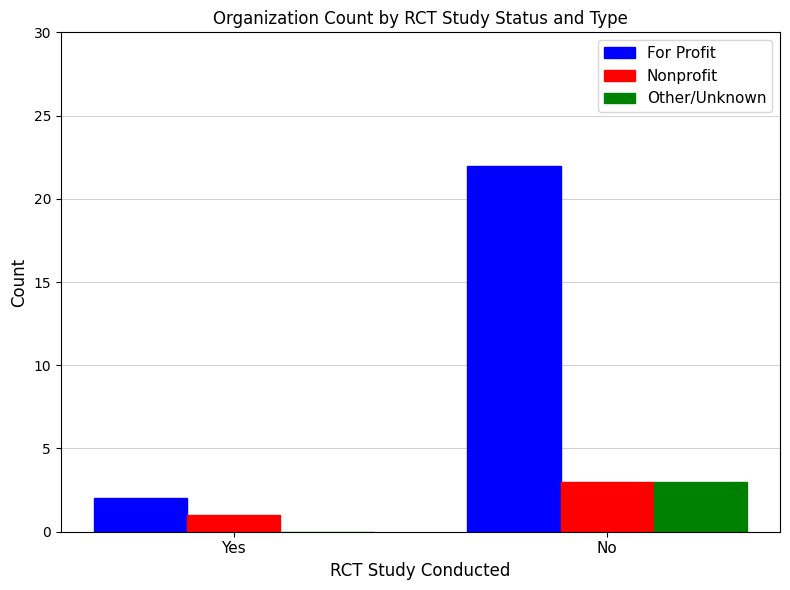

Which series has the widest spread of values?

For Profit